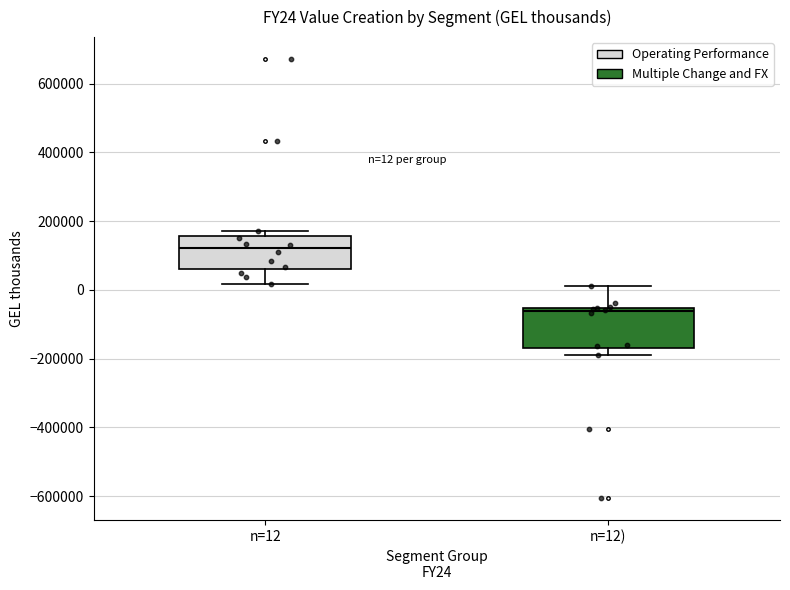

Which box's median line is the highest?

n=12